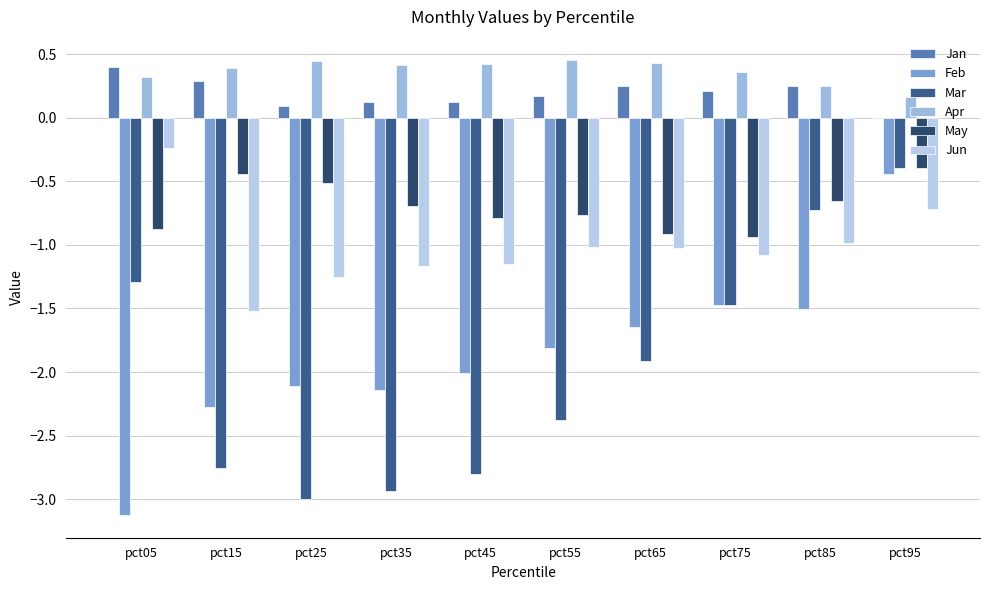

Which category has the highest value in the Jun series?

pct05